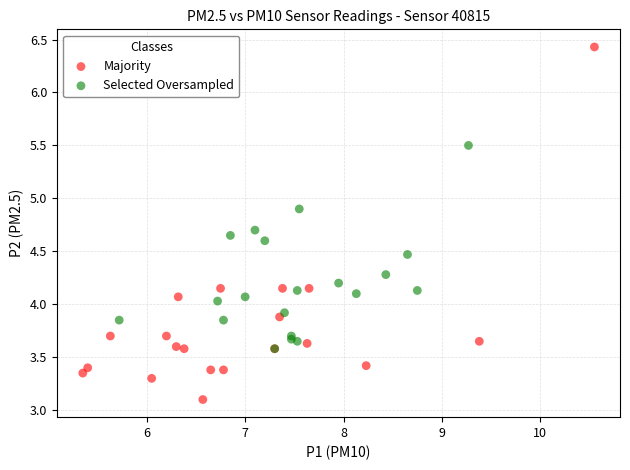

Which series contains the highest Y value?

Majority